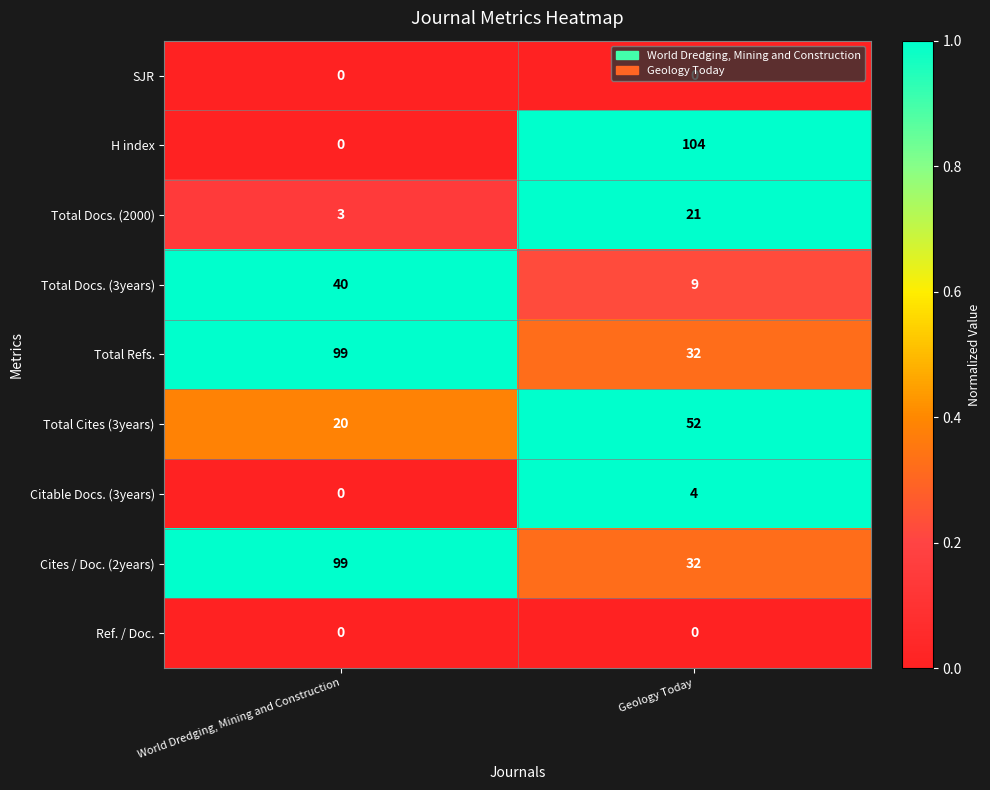

What value does the Total Refs. series have at Geology Today?

32